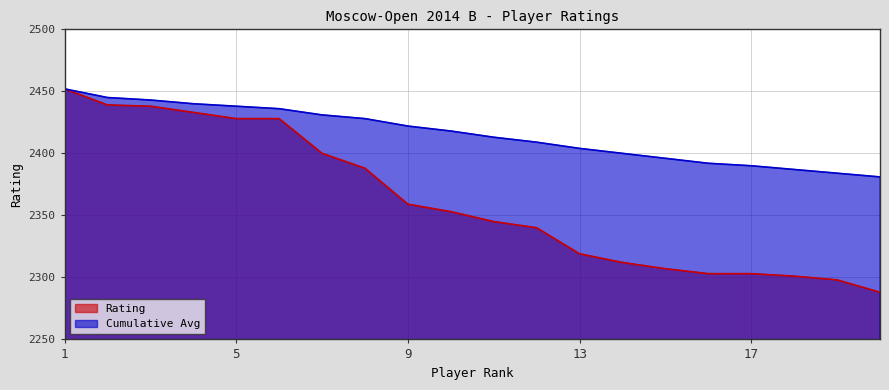

True or false: Rating has a value of 2359 at 9.

True